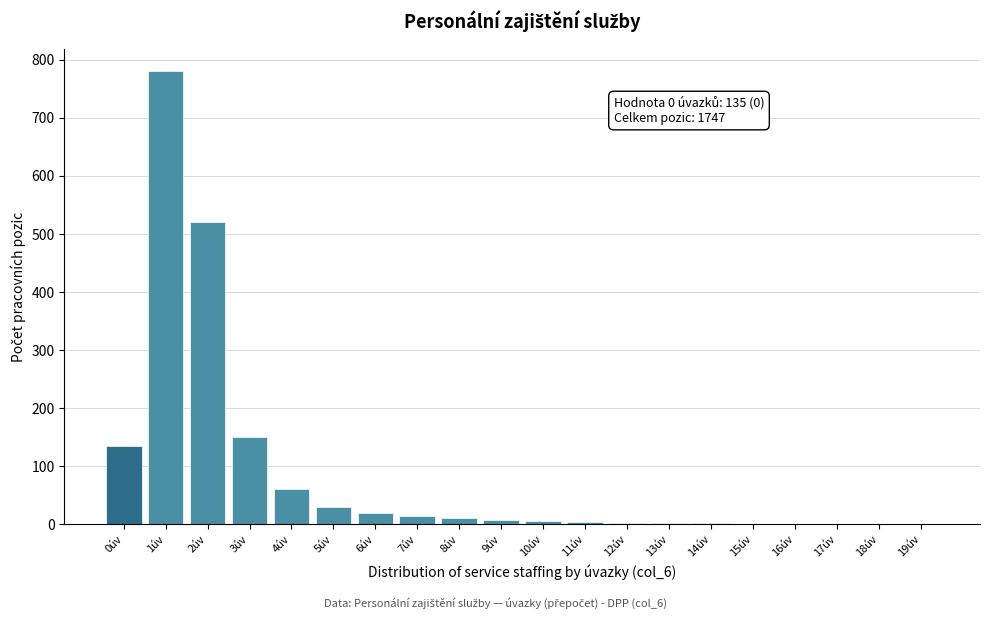

What is the sum of all values?

1747